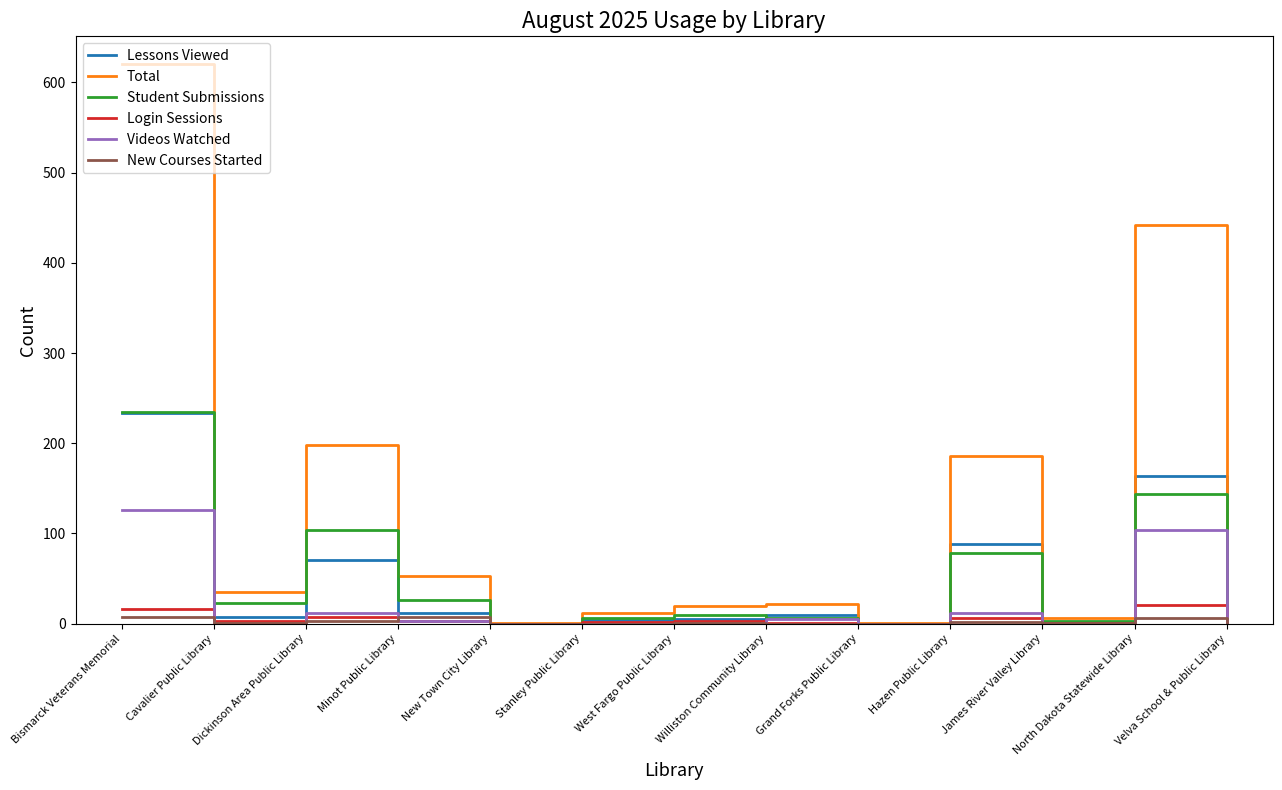

At which category is the sum across all series the highest?

Bismarck Veterans Memorial